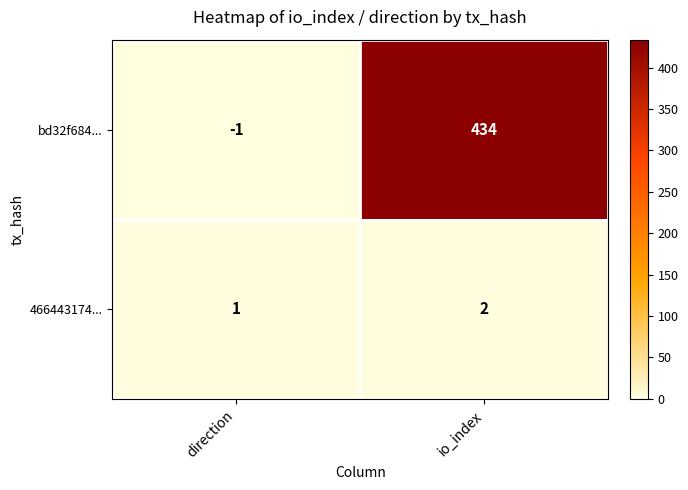

What is the sum of all bd32f684... values?

433